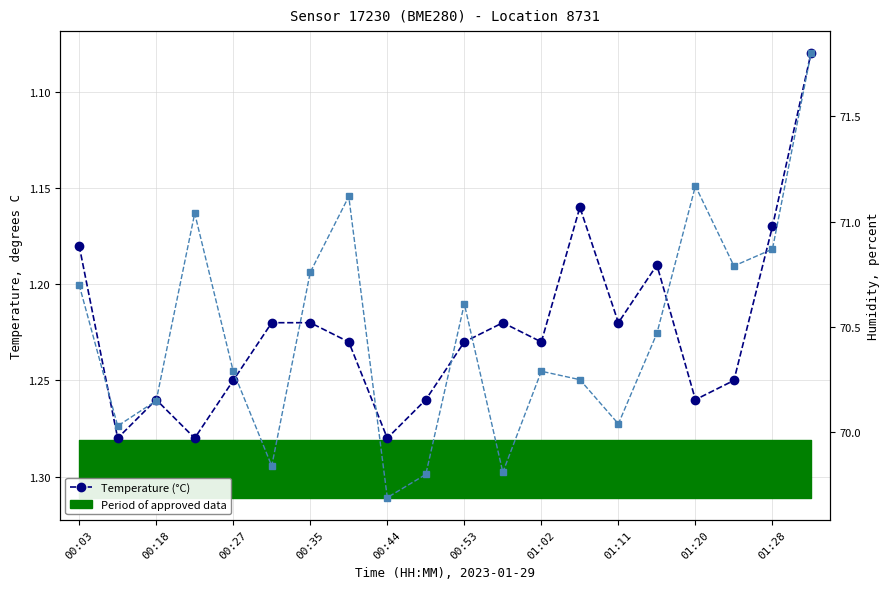

Rank the series by their maximum value, from lowest to highest.

Temperature (°C), Humidity (%)